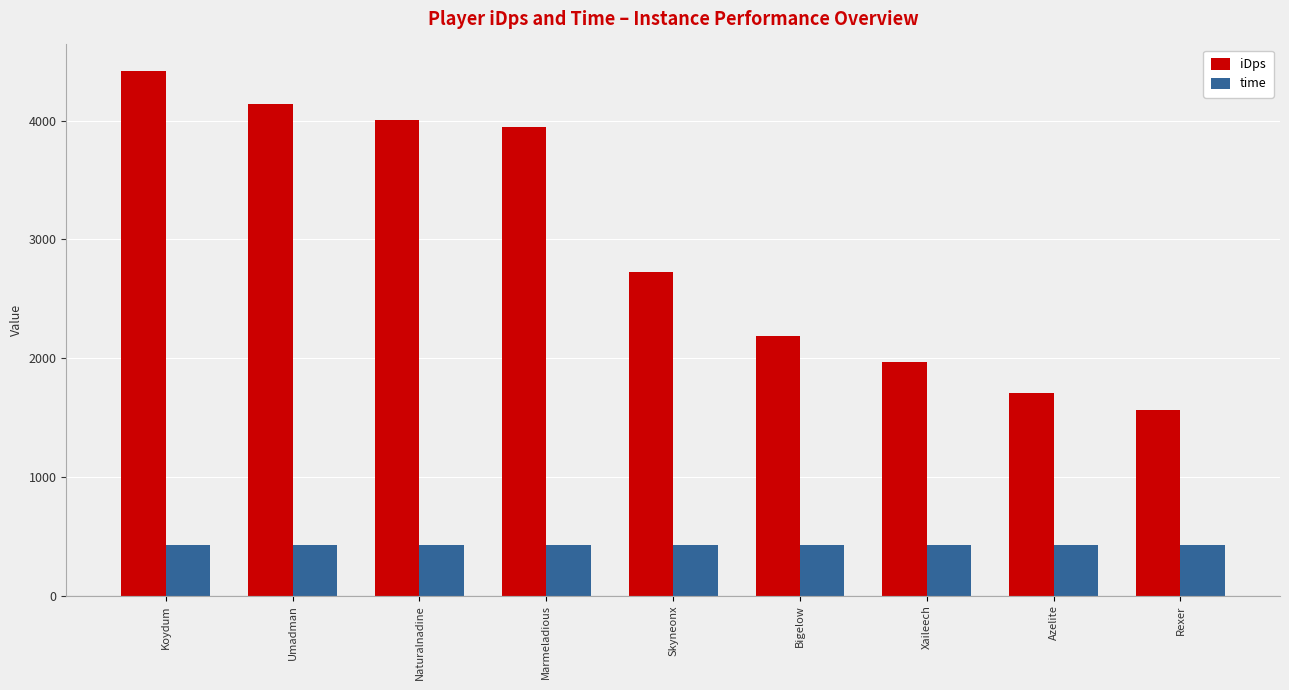

At which category does the chart reach its peak across all series?

Koydum